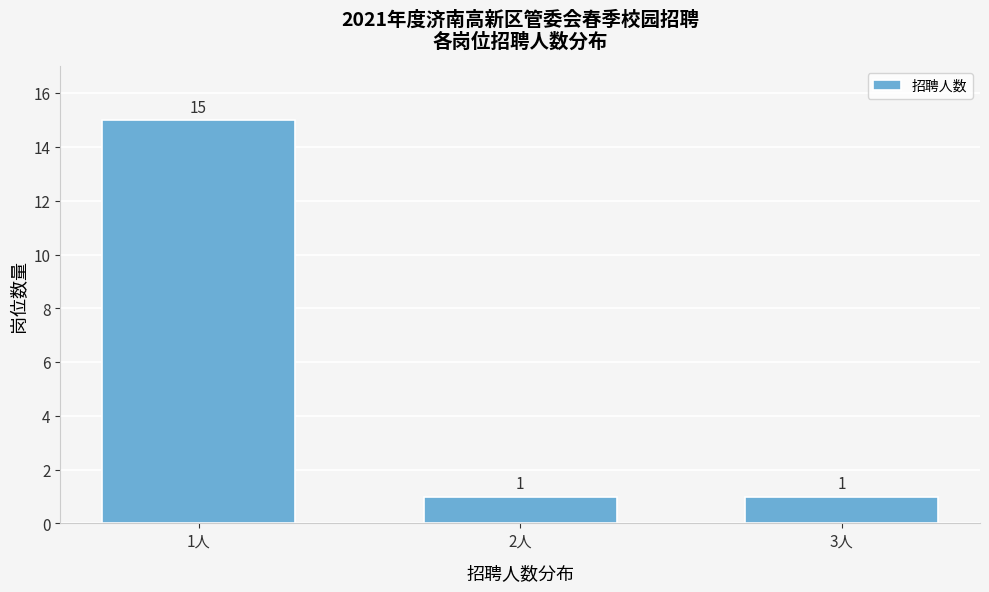

Reading left to right, transcribe all the data shown in this chart.

1人=15	2人=1	3人=1